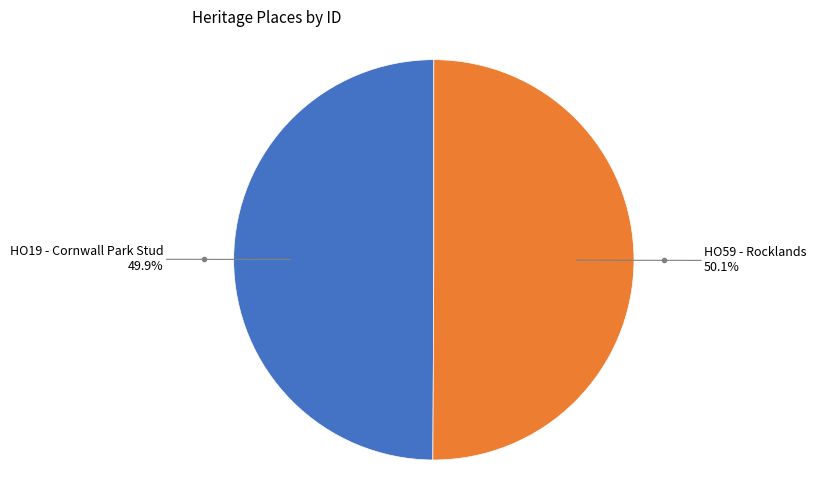

Is there any slice that represents more than half of the pie?

Yes